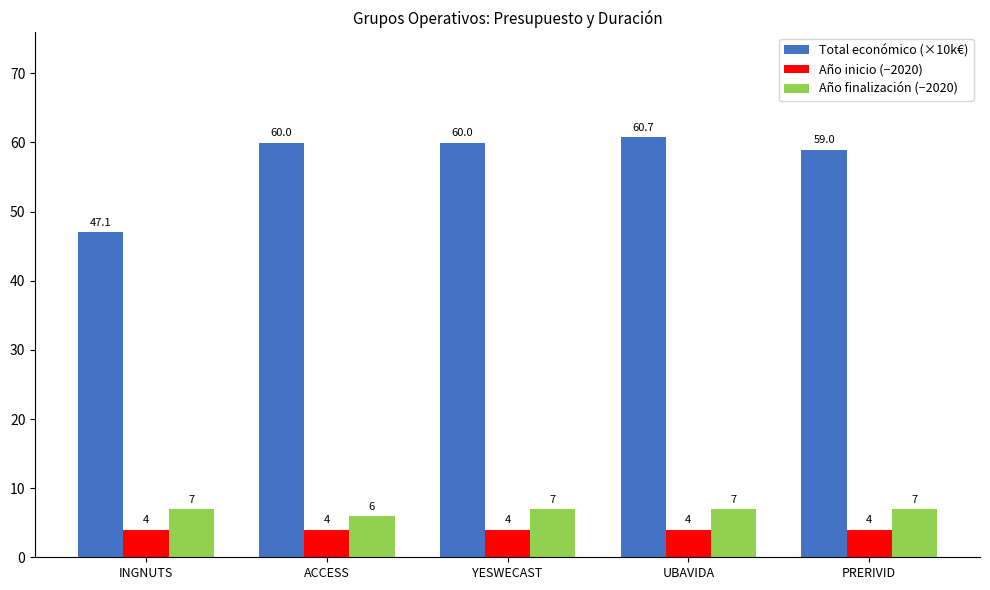

What is the value of the Año finalización (−2020) bar at the 1st from the left?

7.0